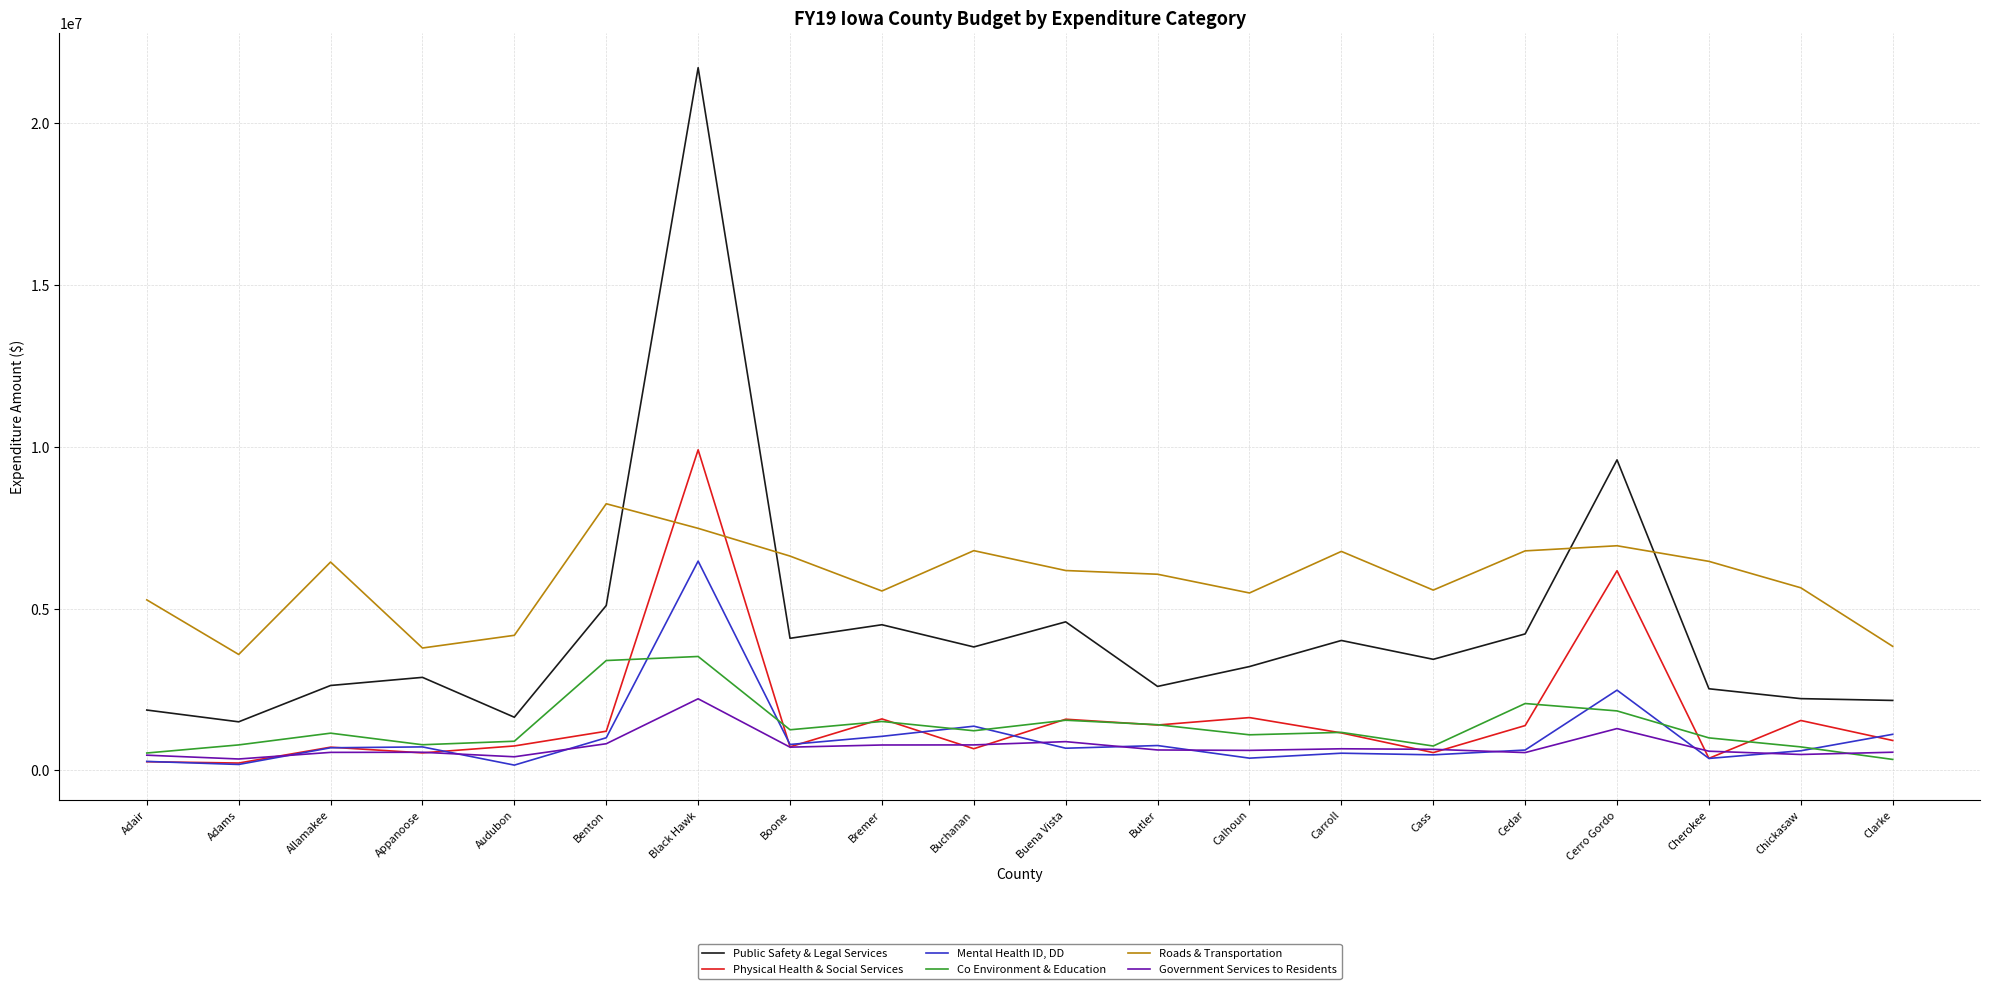

Rank the series at Buchanan from highest to lowest value.

Roads & Transportation, Public Safety & Legal Services, Mental Health ID, DD, Co Environment & Education, Government Services to Residents, Physical Health & Social Services